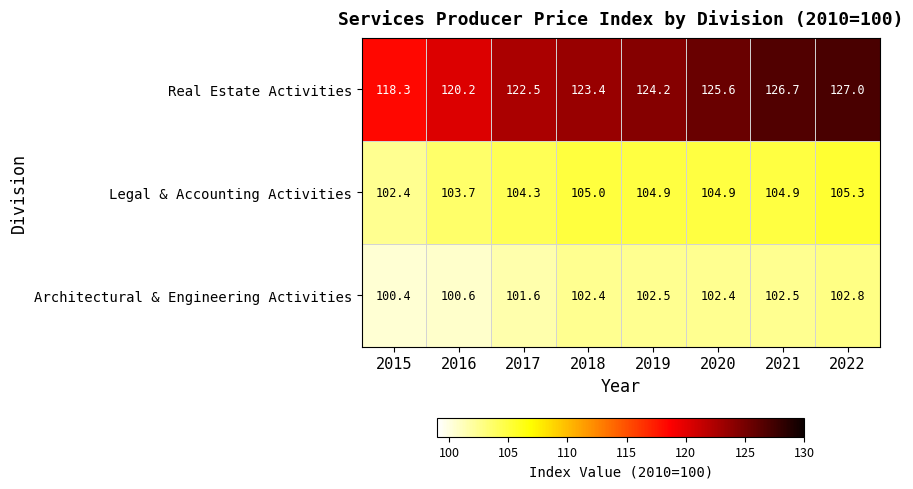

True or false: Legal & Accounting Activities has a value of 104.3 at 2017.

True